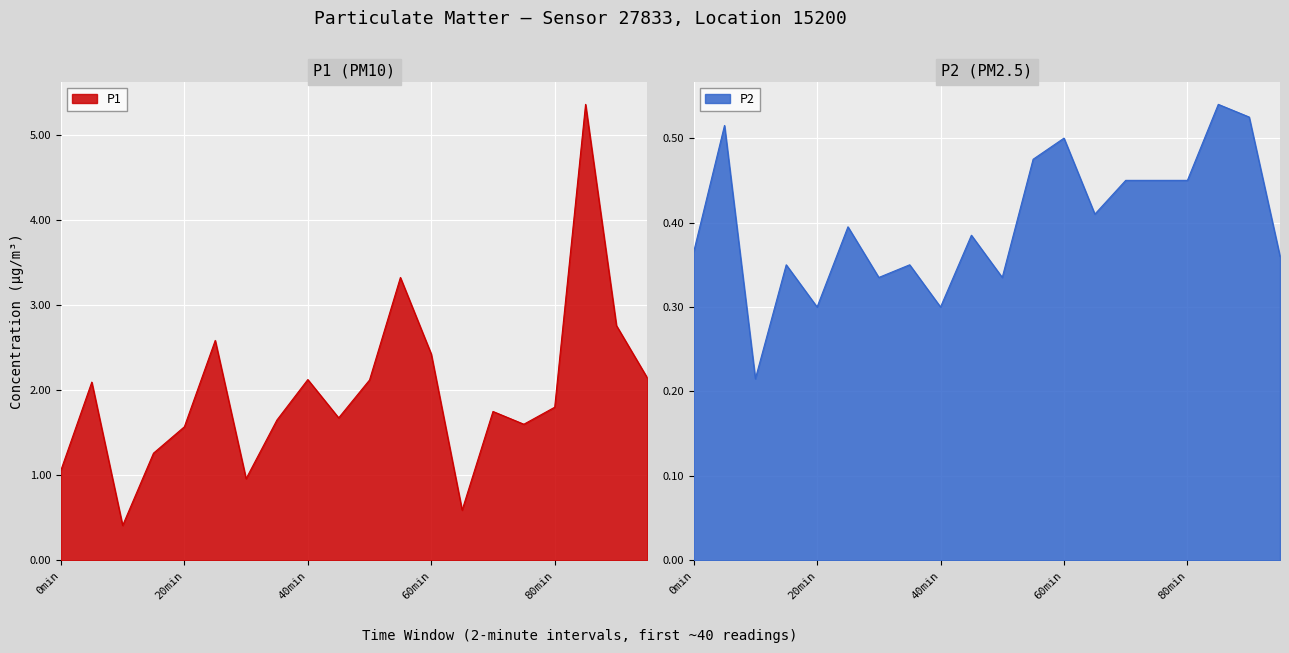

What is the highest value of the P1 series?

5.4